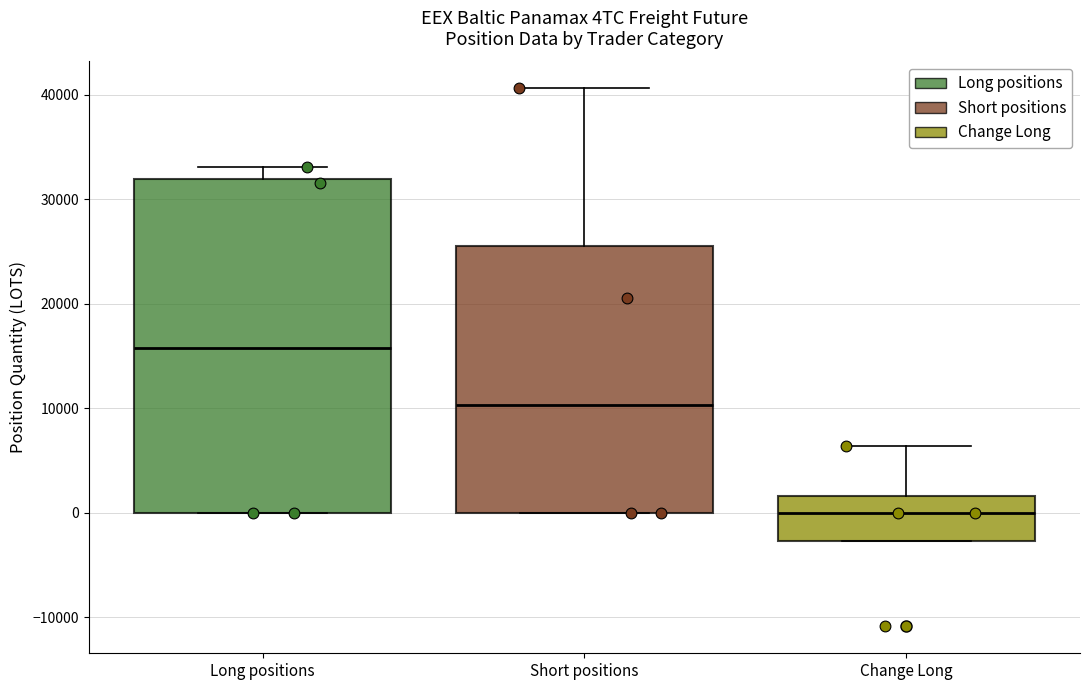

Which box's median line is the highest?

Long positions